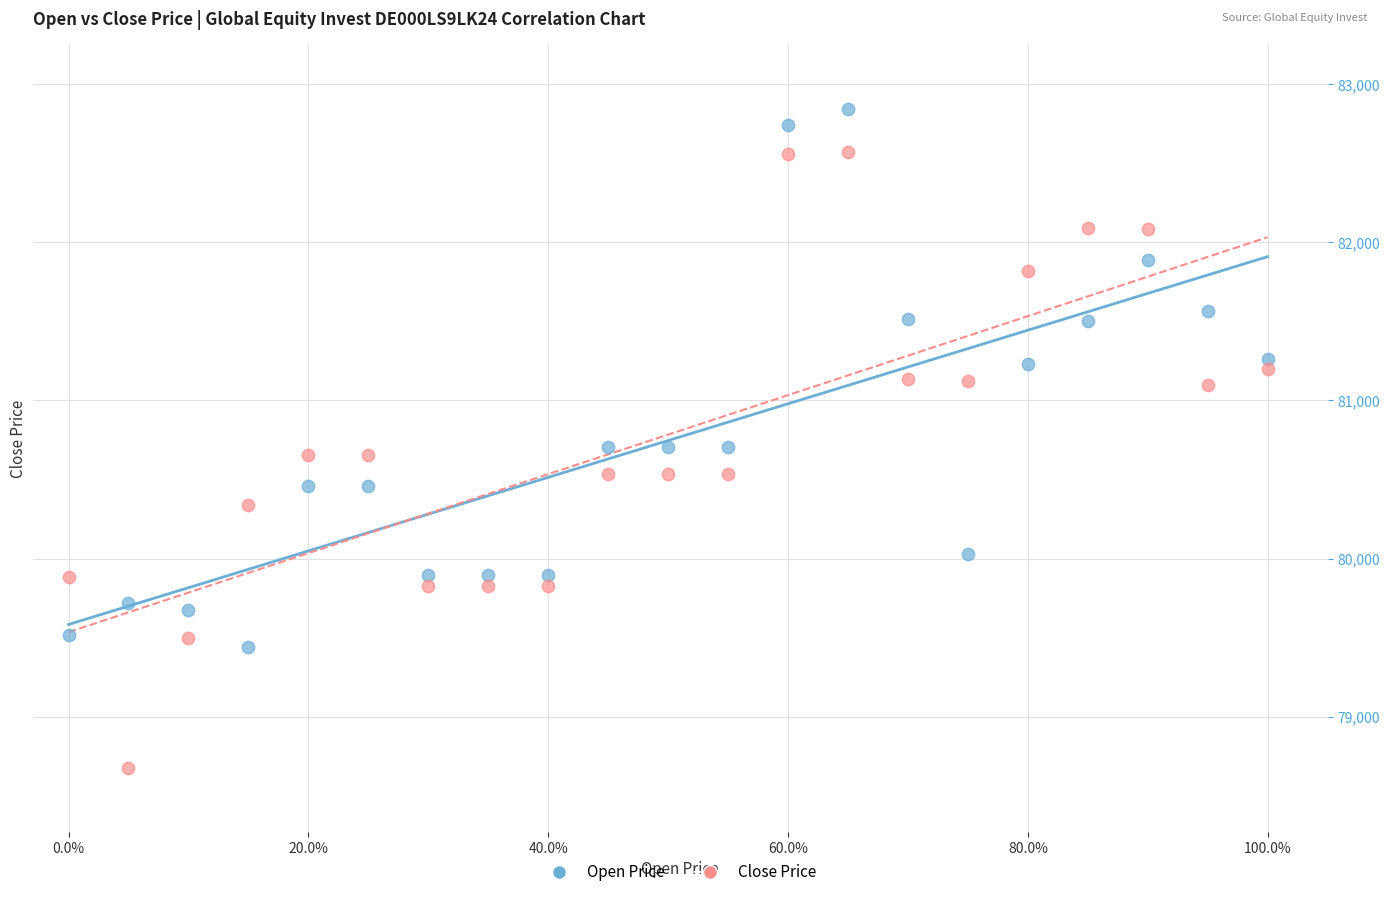

Across all data points, what is the range of Y values (max minus min)?

4172